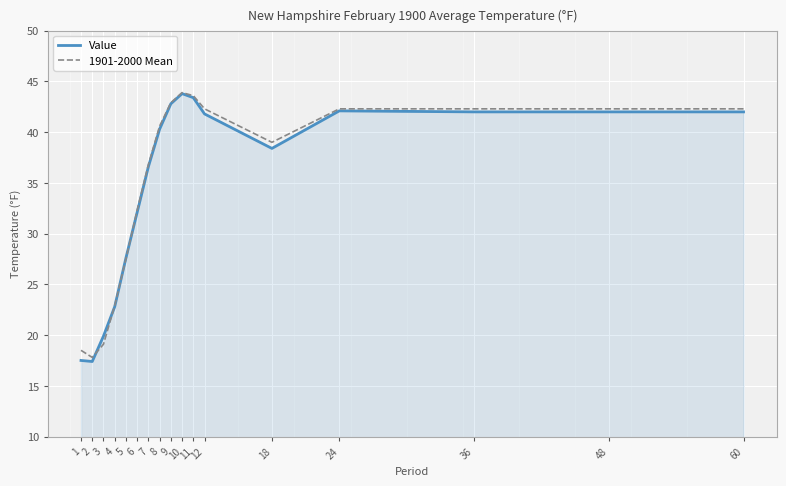

Does the chart display data point markers on the line(s)?

No